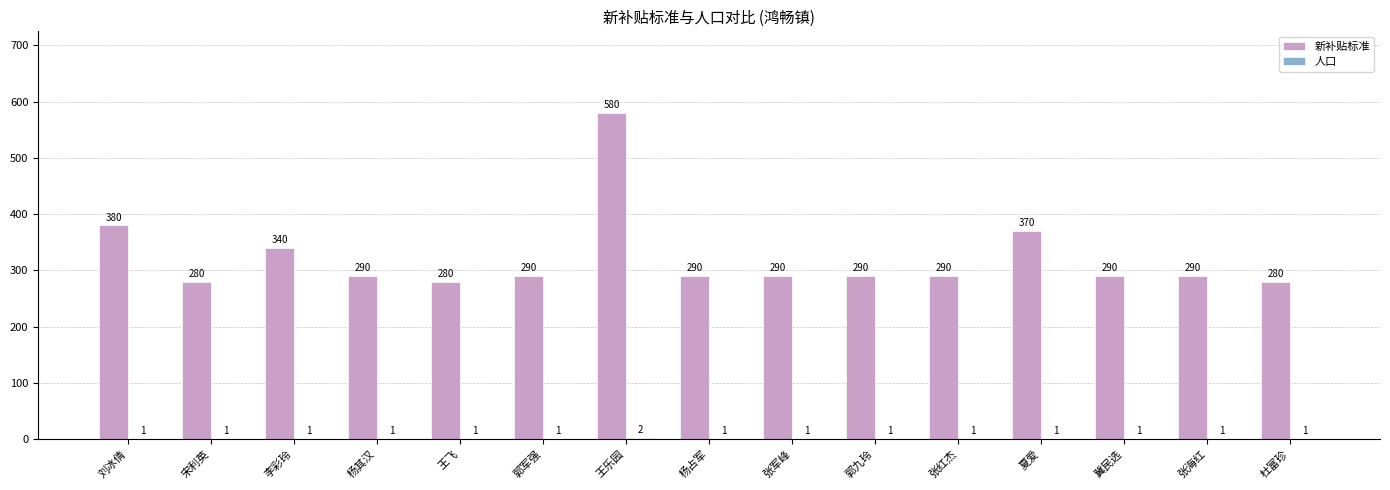

The 新补贴标准 series shows 200 at 杨其汉. True or false?

False